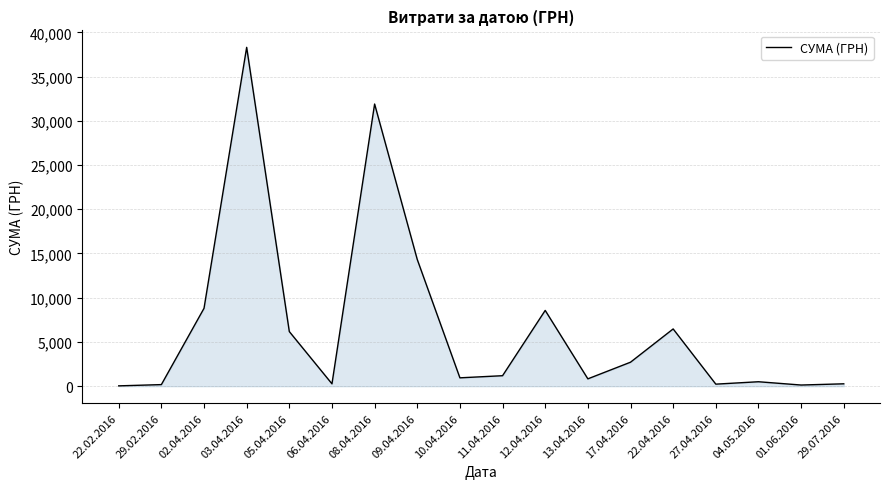

What is the smallest value displayed?

38.5